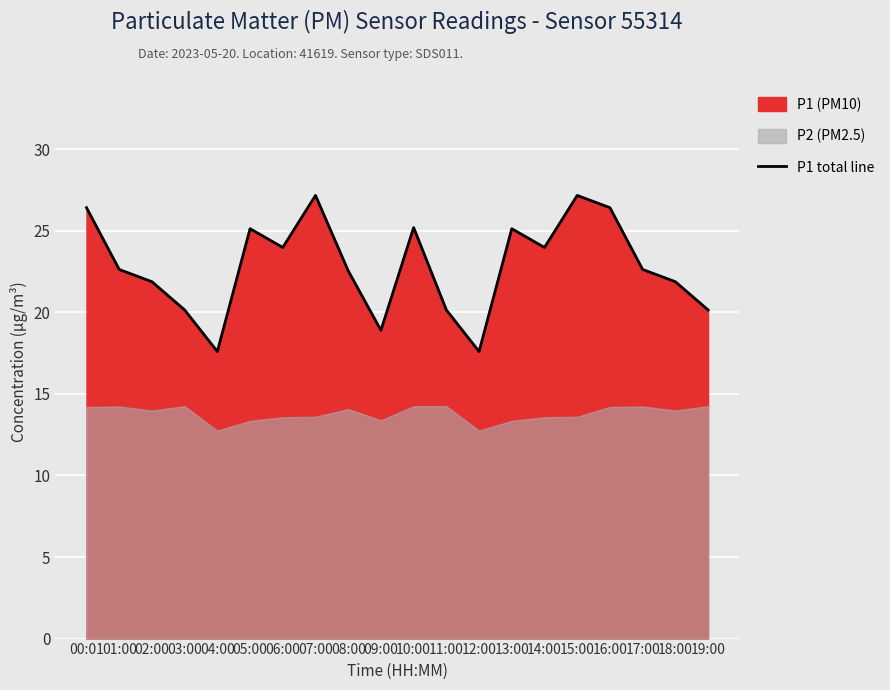

What position from the right is 12:00?

8